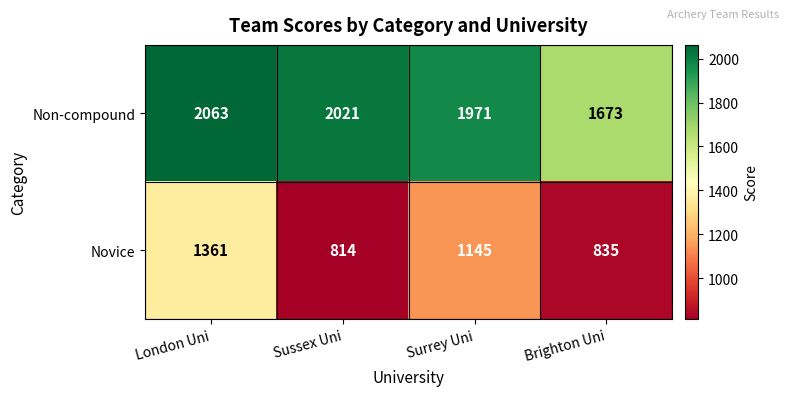

True or false: Non-compound has a value of 2334 at Brighton Uni.

False